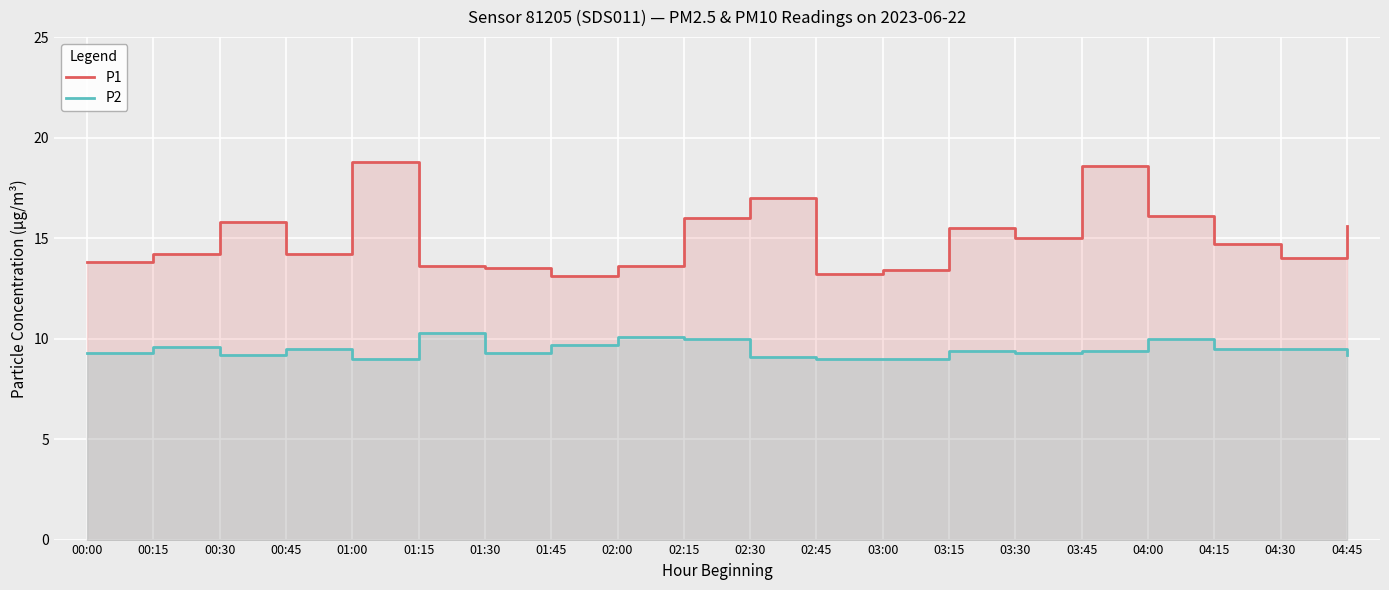

True or false: P2 and P1 cross at least once.

False